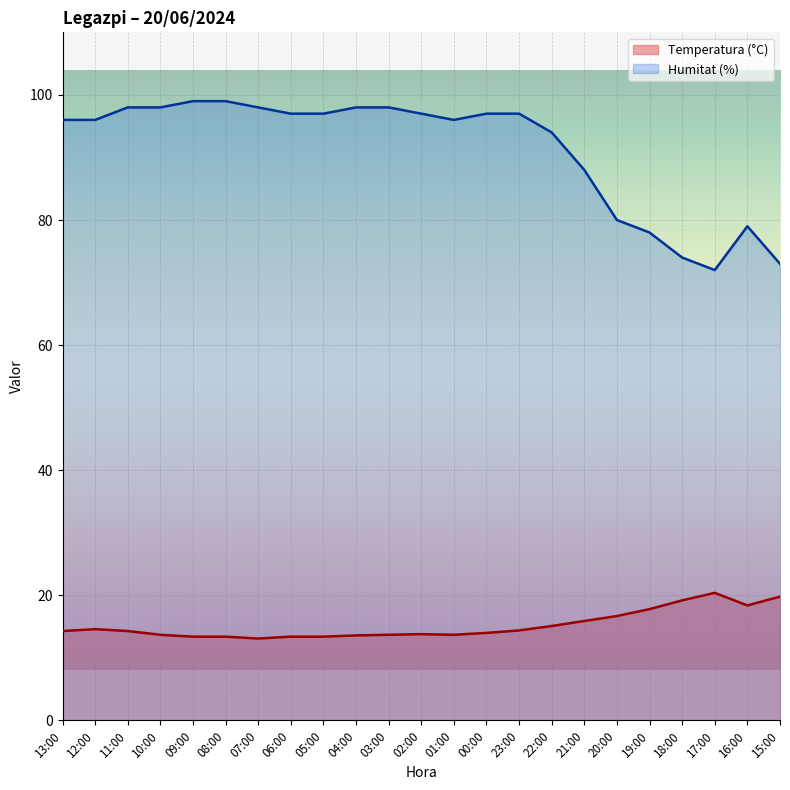

How many interior local peaks does the Temperatura (°C) series have?

3